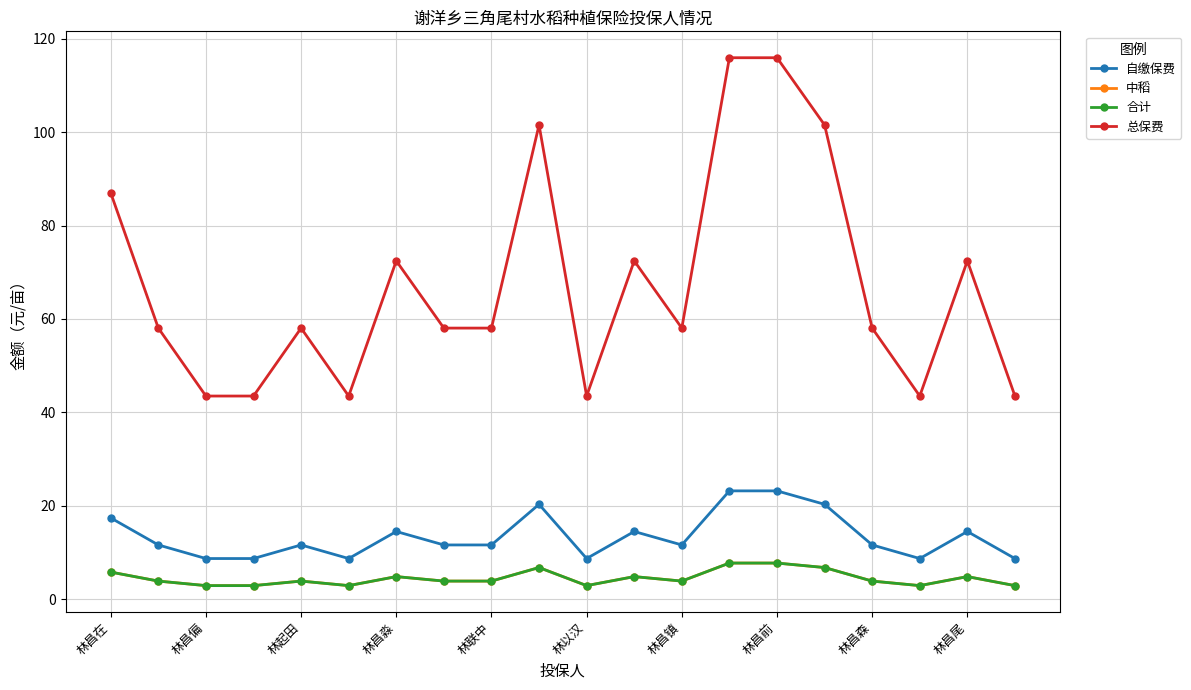

Reading left to right, list all the values displayed in this chart.

自缴保费: 17.4	11.6	8.7	8.7	11.6	8.7	14.5	11.6	11.6	20.3	8.7	14.5	11.6	23.2	23.2	20.3	11.6	8.7	14.5	8.7
中稻: 5.8	3.9	2.9	2.9	3.9	2.9	4.8	3.9	3.9	6.8	2.9	4.8	3.9	7.7	7.7	6.8	3.9	2.9	4.8	2.9
合计: 5.8	3.9	2.9	2.9	3.9	2.9	4.8	3.9	3.9	6.8	2.9	4.8	3.9	7.7	7.7	6.8	3.9	2.9	4.8	2.9
总保费: 87.0	58.0	43.5	43.5	58.0	43.5	72.5	58.0	58.0	101.5	43.5	72.5	58.0	116.0	116.0	101.5	58.0	43.5	72.5	43.5